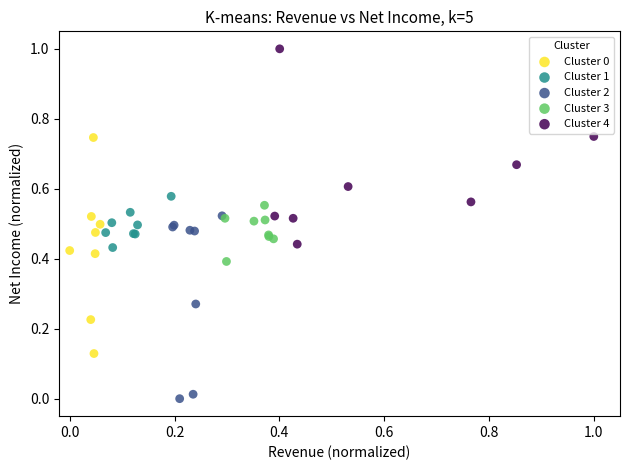

Which series contains the highest Y value?

Cluster 4